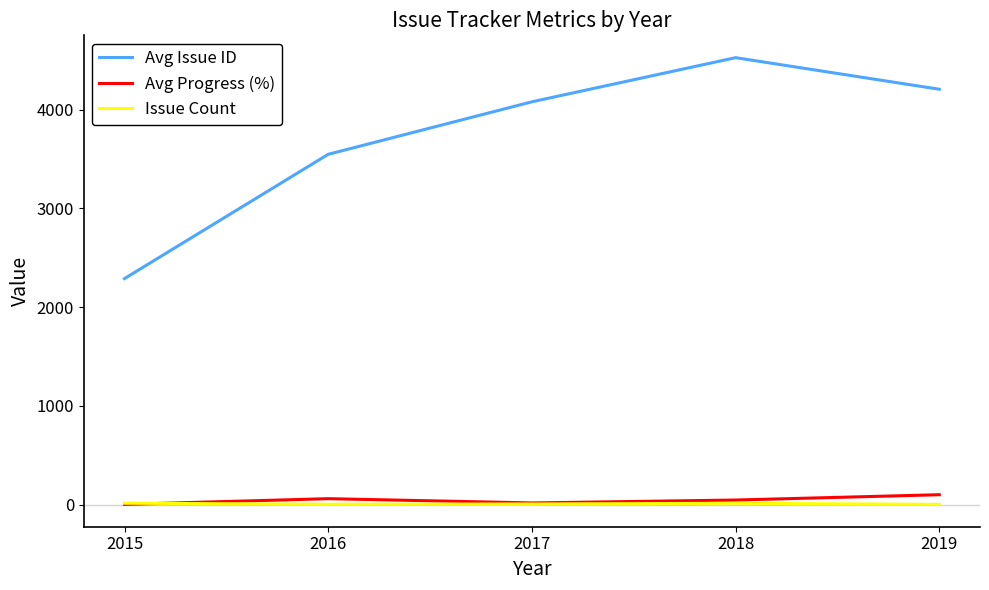

What is the average value of the Issue Count series?

7.6